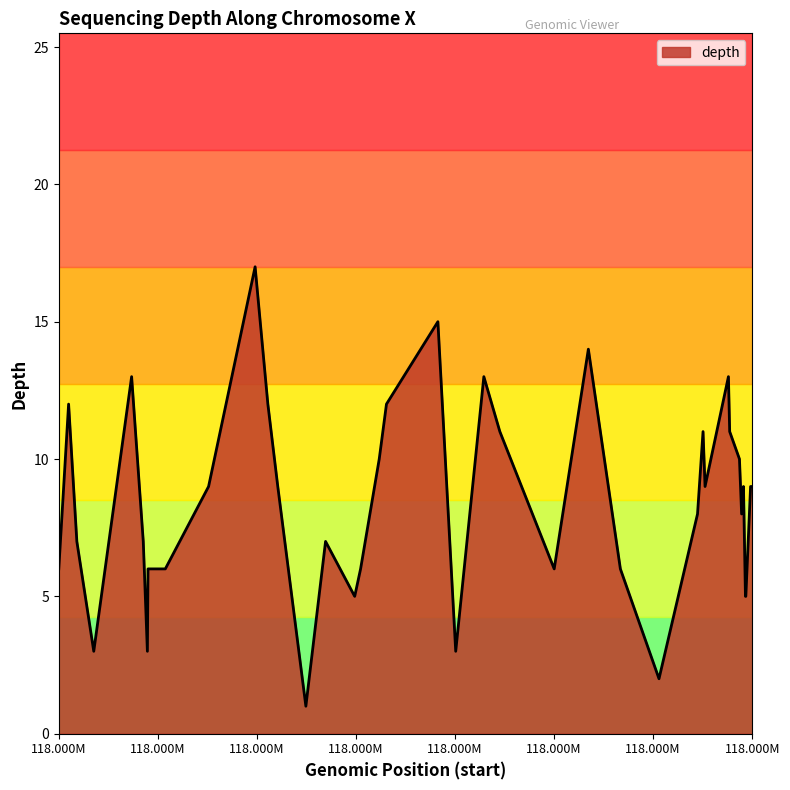

What is the difference between the maximum and minimum values?

16